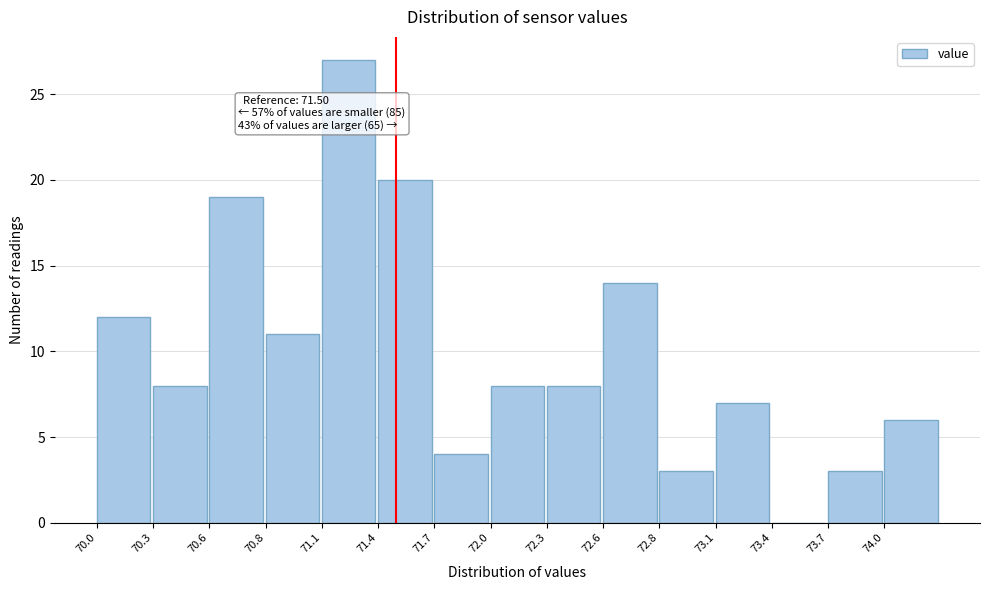

Reading left to right, list all the values displayed in this chart.

70.0=12	70.3=8	70.6=19	70.8=11	71.1=27	71.4=20	71.7=4	72.0=8	72.3=8	72.6=14	72.8=3	73.1=7	73.4=0	73.7=3	74.0=6